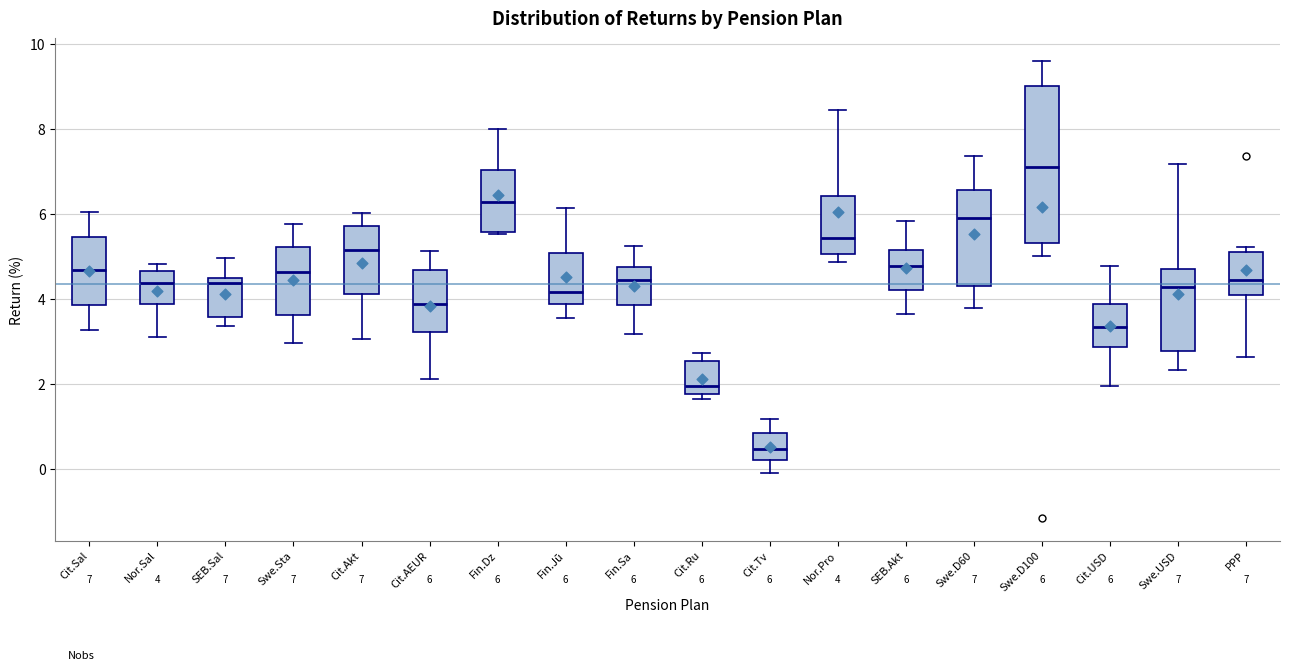

Comparing the boxes themselves (not the whiskers), which one is the tallest?

Swe.D100